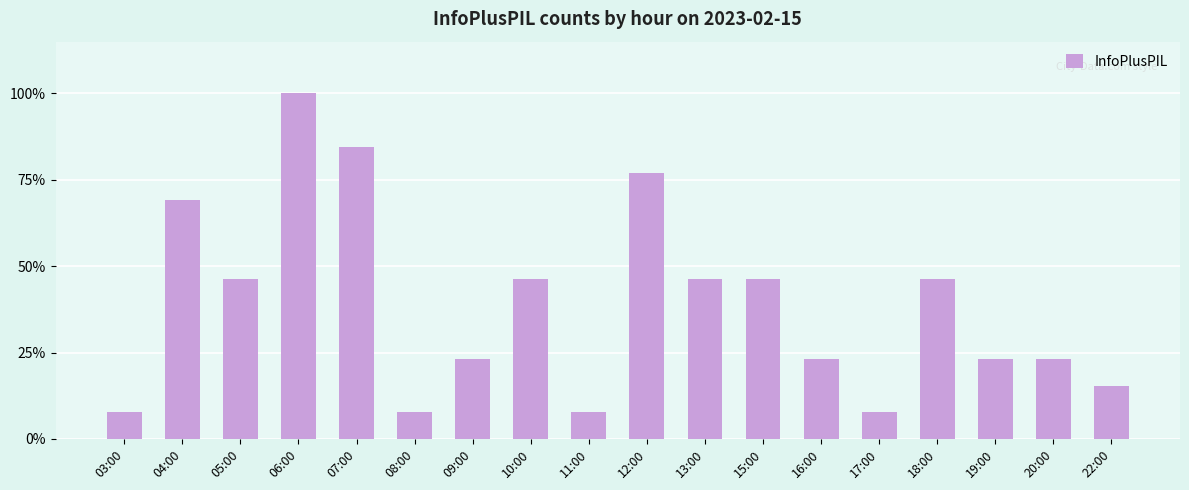

Which category has the highest value across all series?

06:00